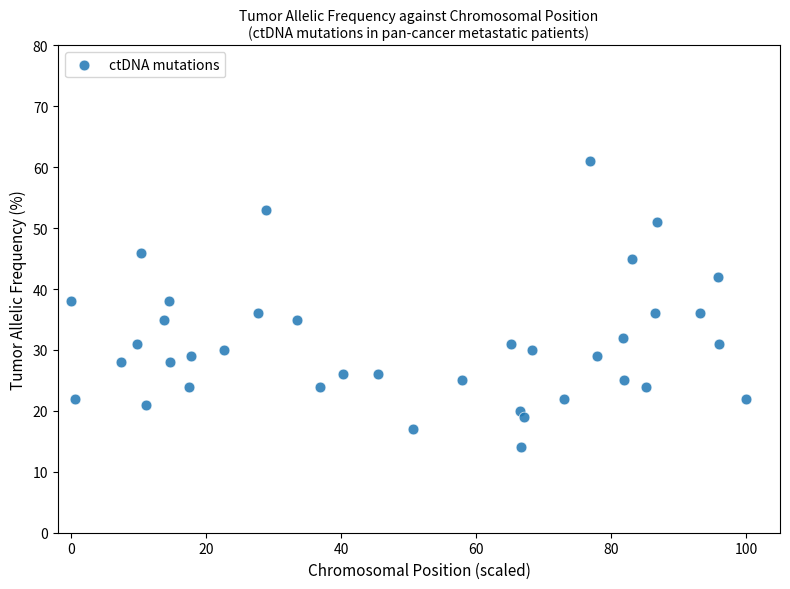

What is the range of Y values (max minus min)?

47.0